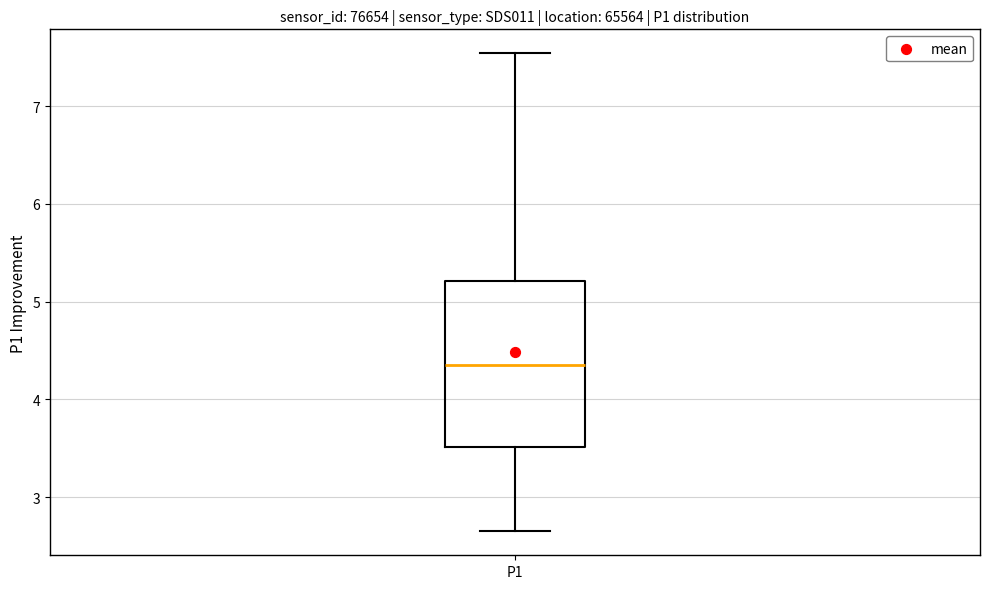

Read this box plot against the y-axis: the position of the median line, the range covered by the box, and the ends of both whiskers. The values are not printed on the chart, so give them approximately, as read against the axis.

median 4.4, box 3.5 to 5.2, whiskers 2.7 to 7.5